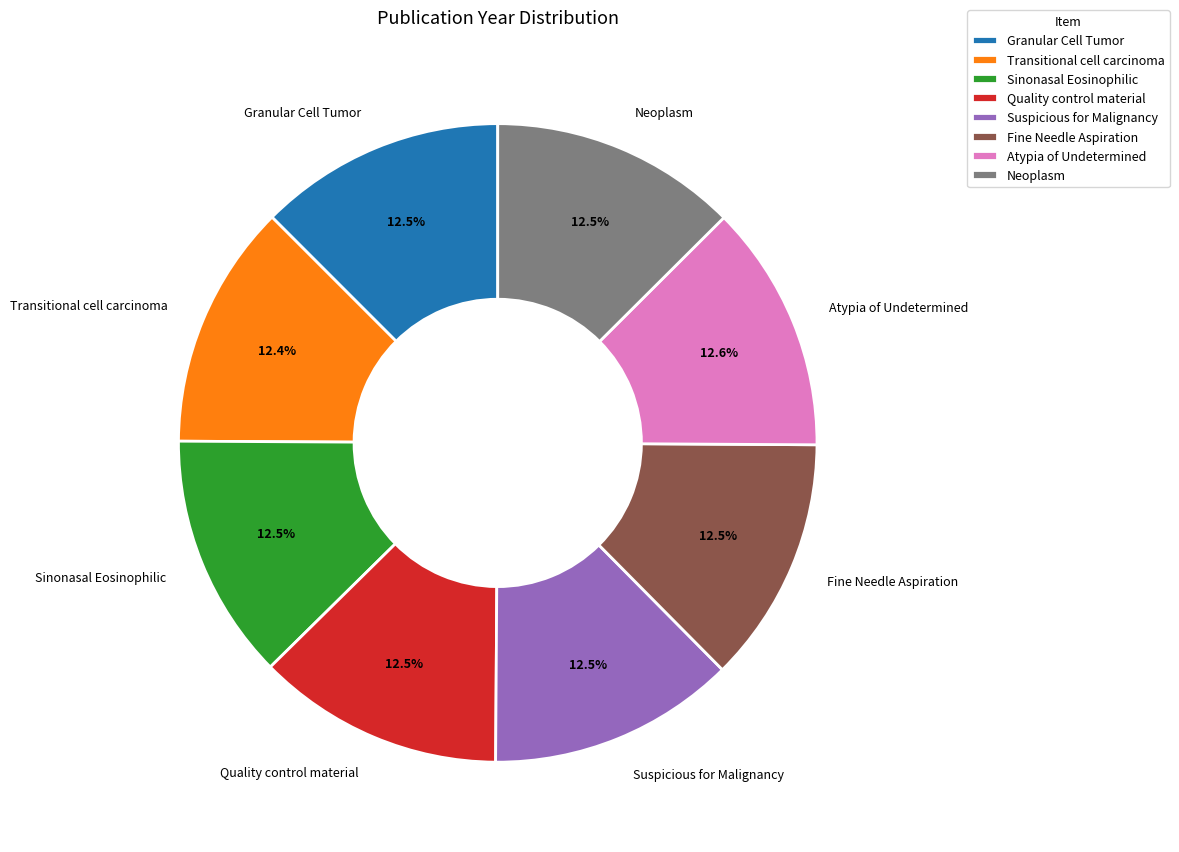

To the nearest percent, what is the average slice percentage?

12%